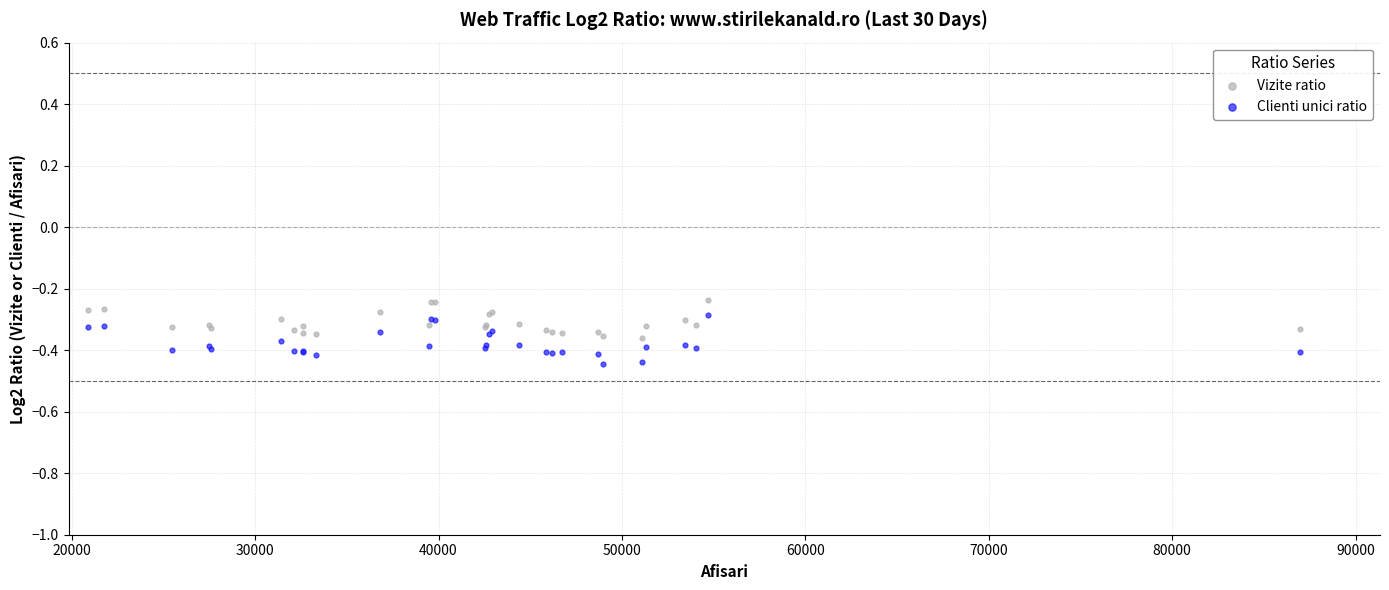

Which series contains the lowest Y value?

Clienti unici ratio